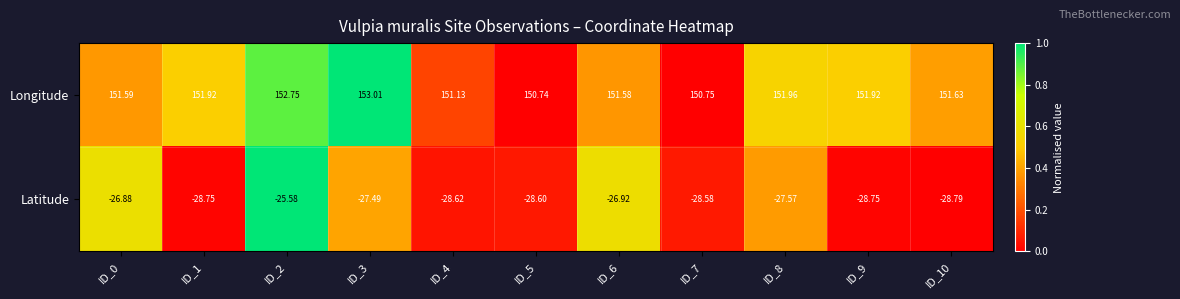

What is the spread (max minus min) of values at ID_10?

180.4